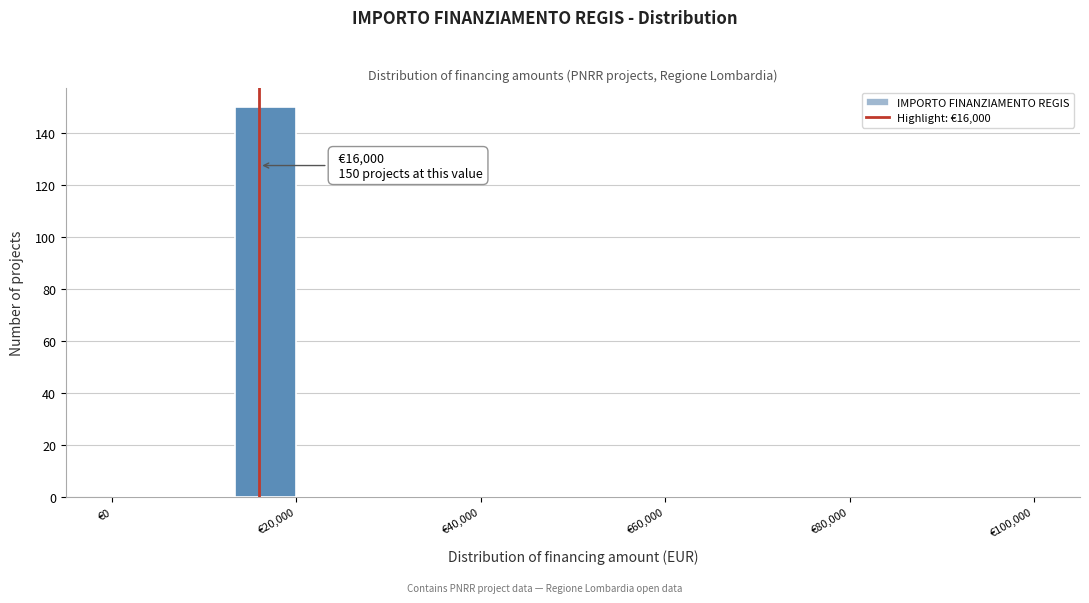

Around what value on the x-axis is the tallest bar? Give the approximate position of its centre, as read against the axis.

16000